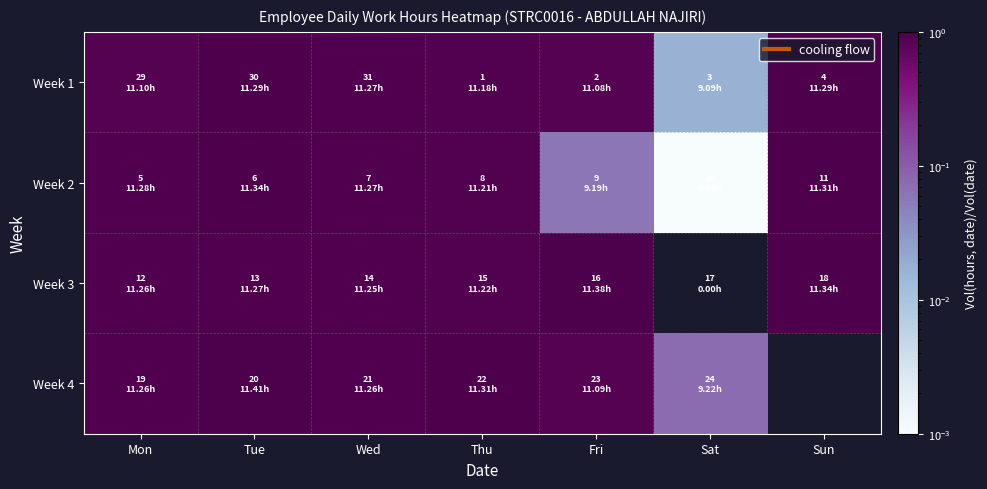

At which label is Week 2 closest to 0?

Sat